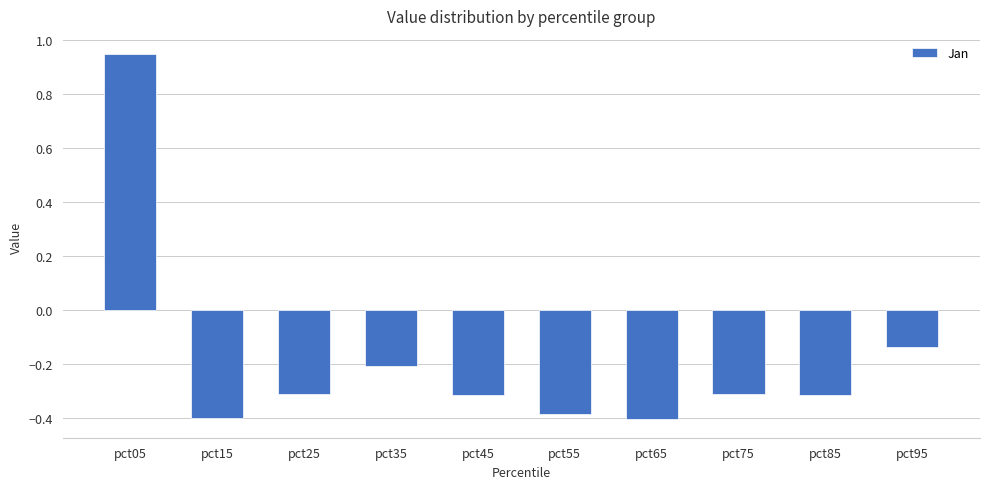

How many series are shown in this chart?

1